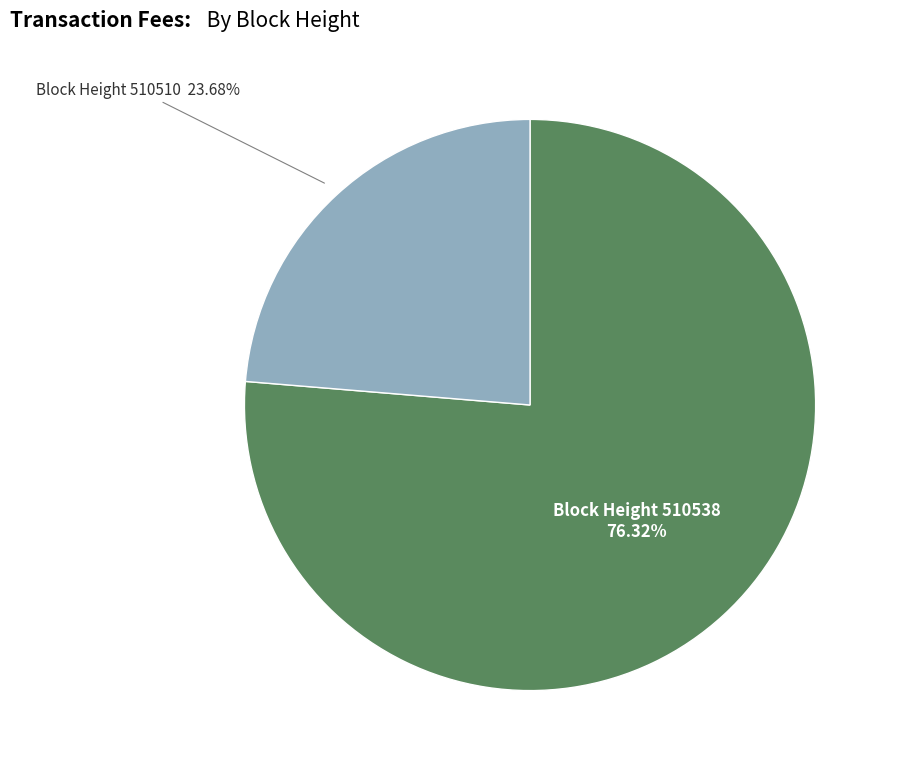

Is there a majority slice in this chart?

Yes